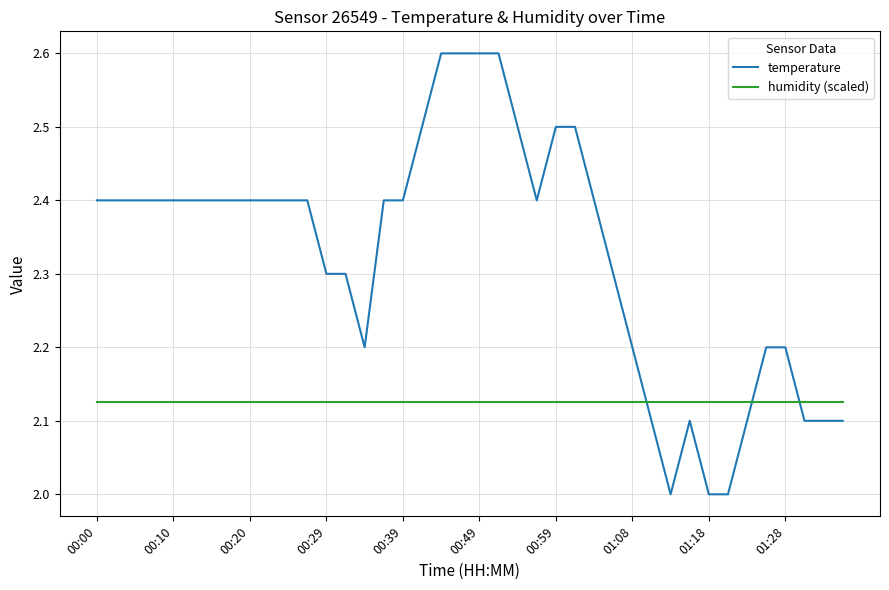

What is the lowest value of the temperature series?

2.0